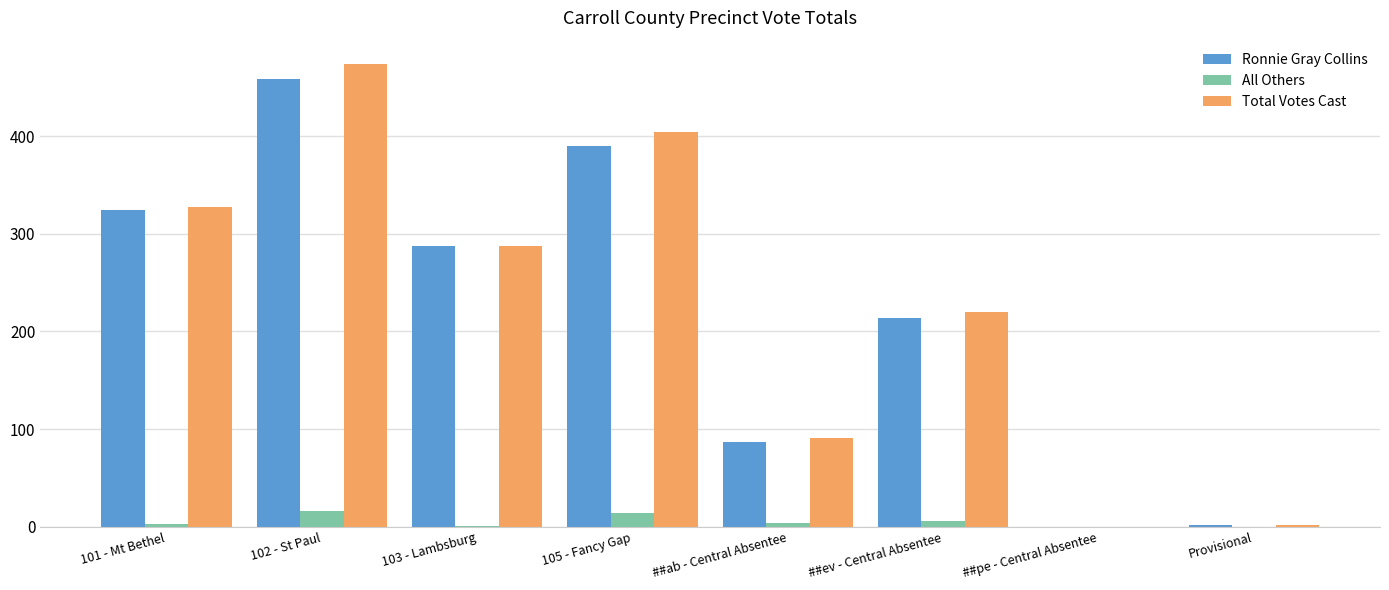

What is the highest value of the All Others series?

16